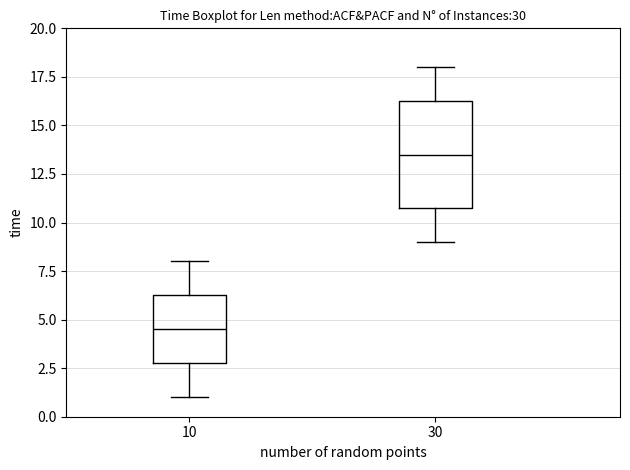

Which box has the lowest median line?

10